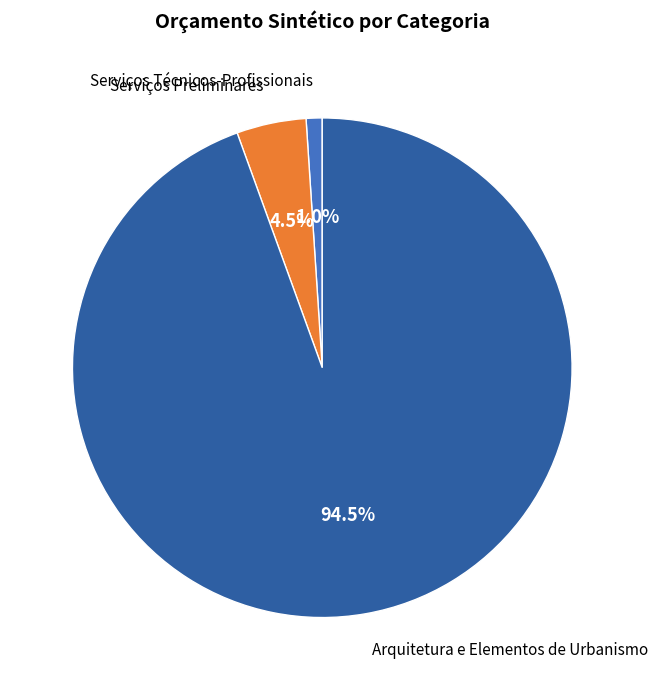

Does any single category account for the majority?

Yes